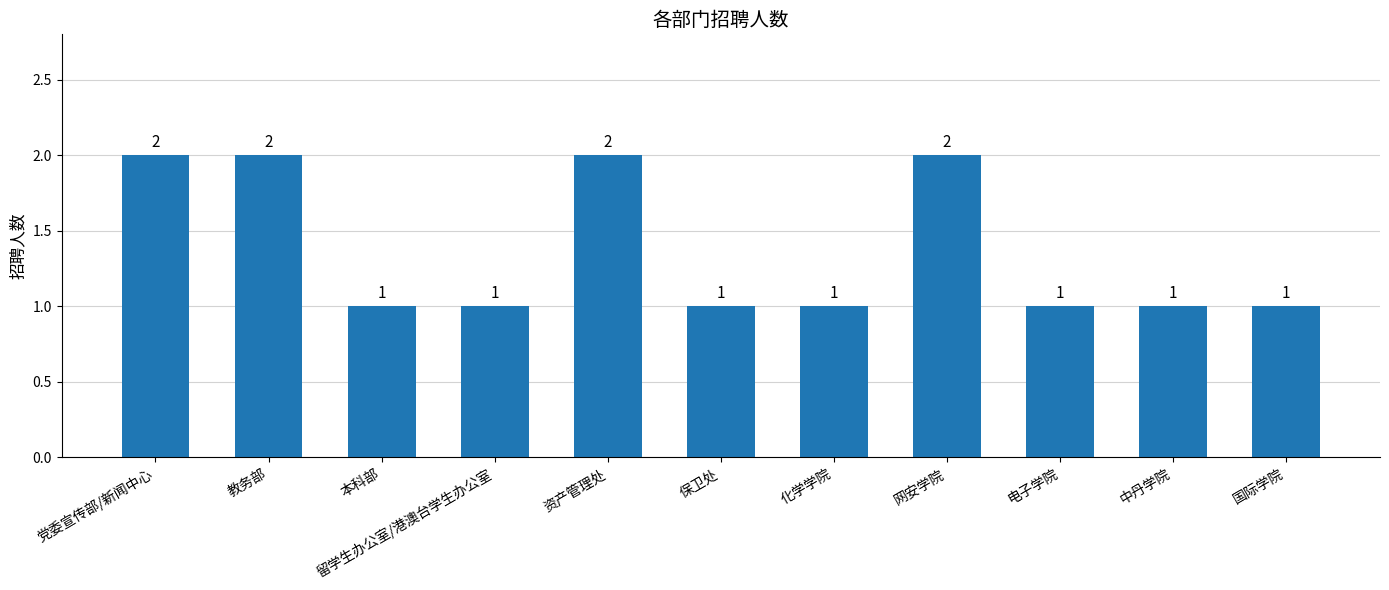

Which has a higher value, 党委宣传部/新闻中心 or 保卫处?

党委宣传部/新闻中心